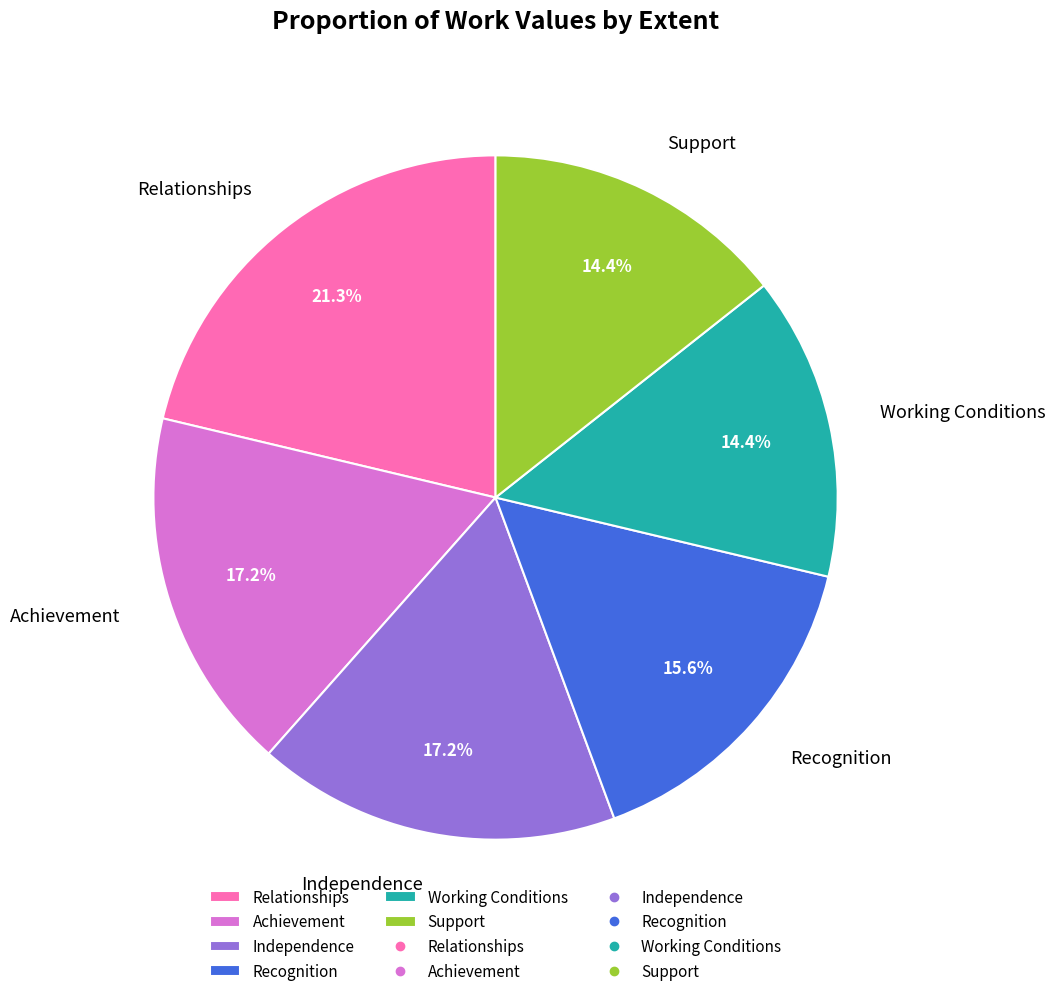

Combined, do Recognition and Achievement account for over 50%?

No